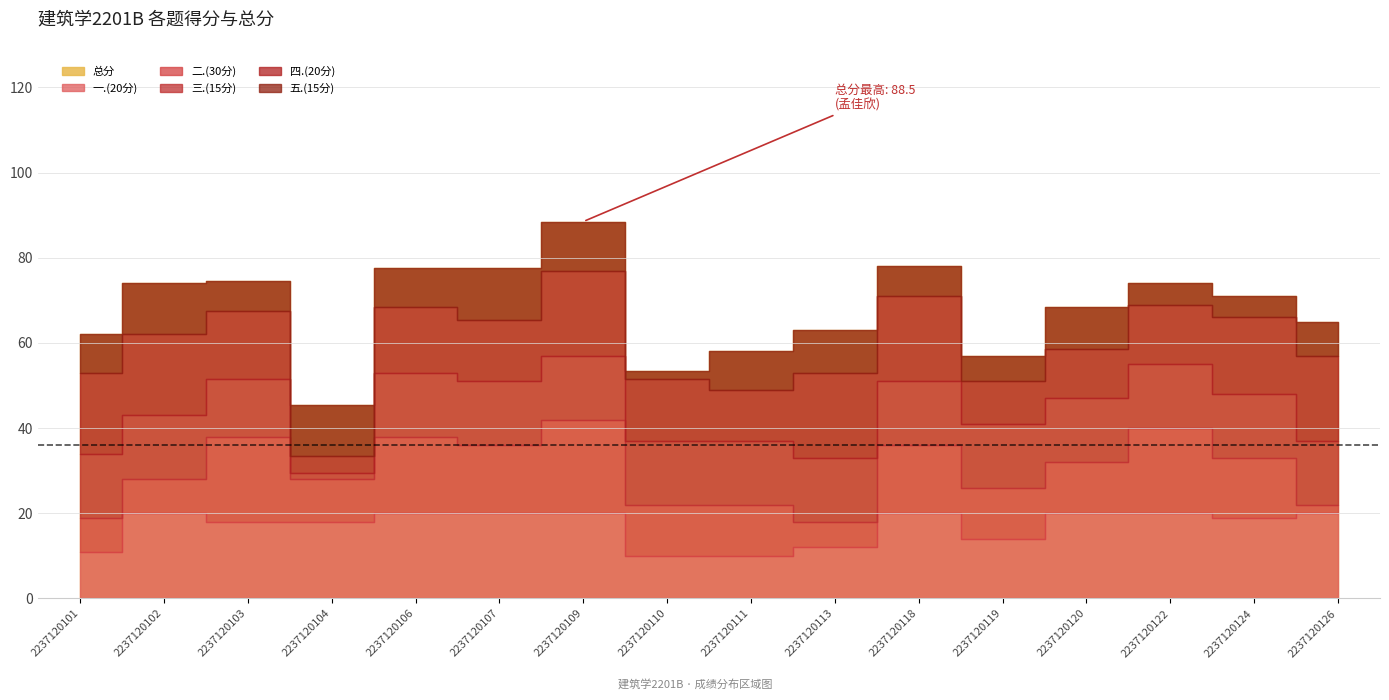

Which category has the lowest value in the 四.(20分) series?

2237120104